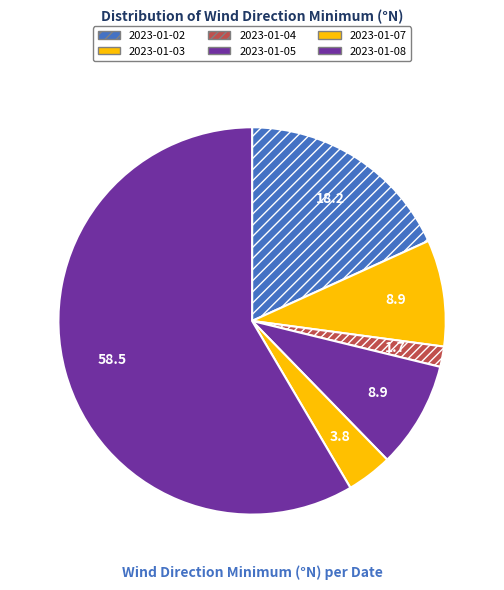

Count the number of slices in the pie.

6